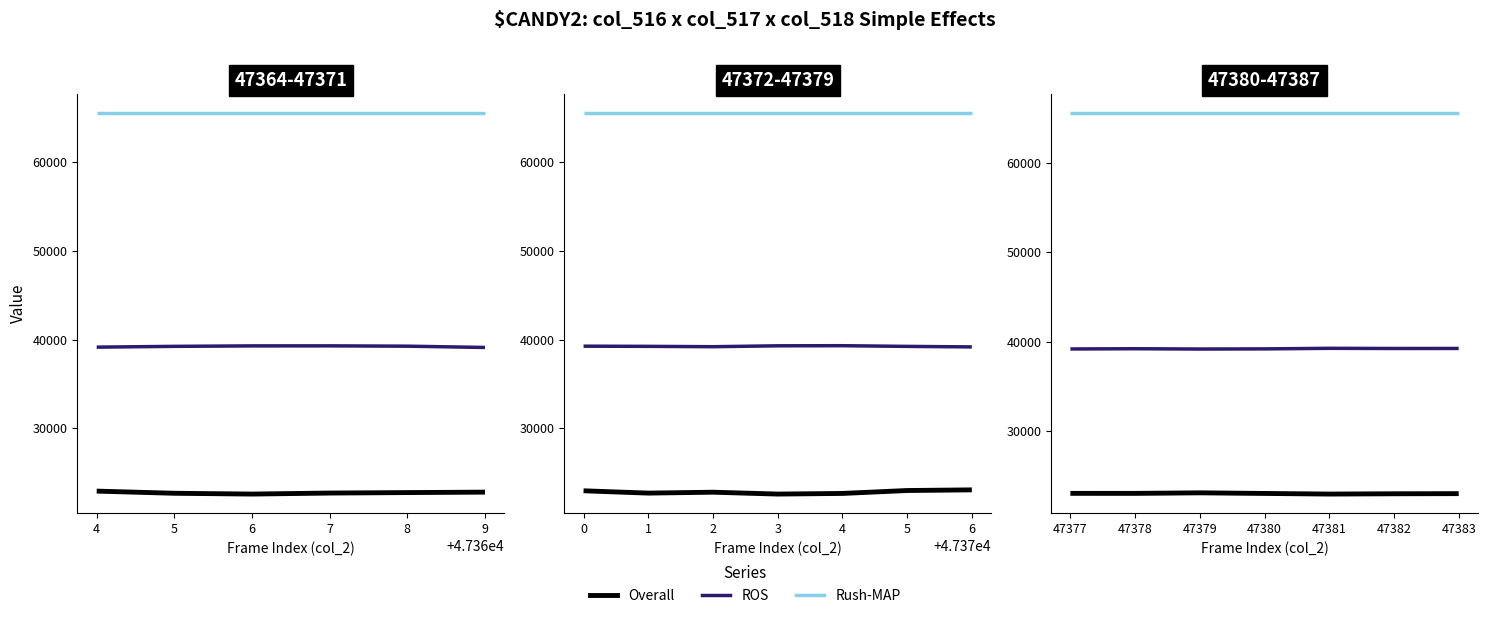

What is the approximate value of ROS at 47382?

39243